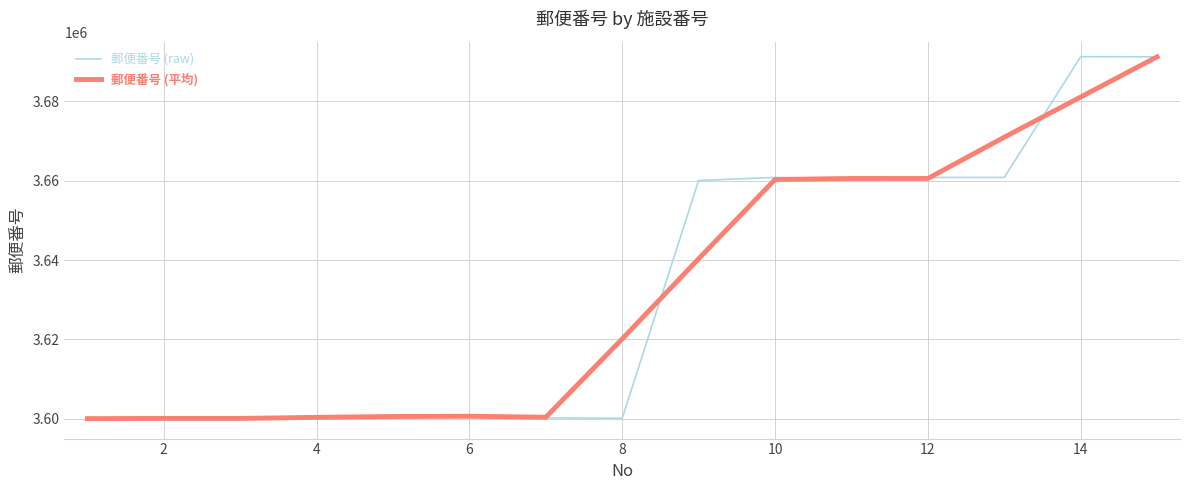

What is the minimum value for 郵便番号 (raw)?

3600012.0